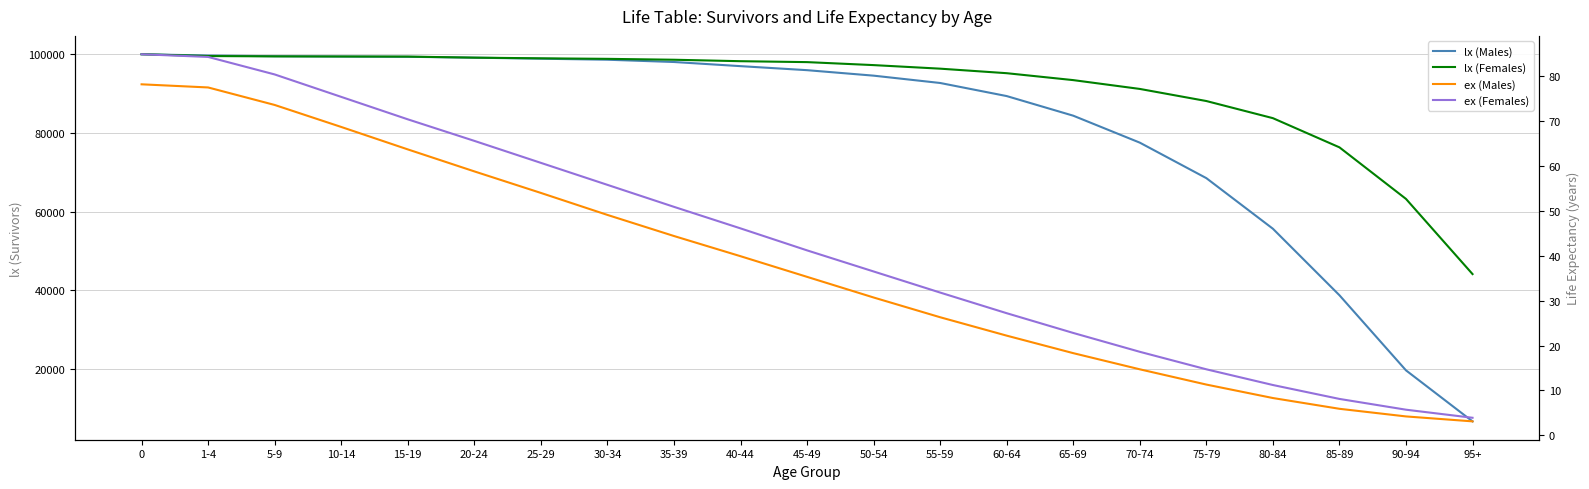

Reading left to right, list all the values displayed in this chart.

lx (Males): 0=100000.0	1-4=99672.0	5-9=99499.0	10-14=99422.0	15-19=99355.0	20-24=99129.0	25-29=98867.0	30-34=98607.0	35-39=98027.0	40-44=96973.0	45-49=95949.0	50-54=94555.0	55-59=92690.0	60-64=89362.0	65-69=84372.0	70-74=77518.0	75-79=68491.0	80-84=55623.0	85-89=38708.0	90-94=19602.0	95+=6629.0
lx (Females): 0=100000.0	1-4=99543.0	5-9=99459.0	10-14=99430.0	15-19=99403.0	20-24=99137.0	25-29=98965.0	30-34=98830.0	35-39=98602.0	40-44=98232.0	45-49=97997.0	50-54=97237.0	55-59=96333.0	60-64=95180.0	65-69=93421.0	70-74=91179.0	75-79=88102.0	80-84=83745.0	85-89=76321.0	90-94=63206.0	95+=44089.0
ex (Males): 0=78.2	1-4=77.5	5-9=73.6	10-14=68.7	15-19=63.7	20-24=58.8	25-29=54.0	30-34=49.1	35-39=44.4	40-44=39.9	45-49=35.3	50-54=30.7	55-59=26.3	60-64=22.2	65-69=18.3	70-74=14.7	75-79=11.3	80-84=8.3	85-89=5.9	90-94=4.2	95+=3.1
ex (Females): 0=84.9	1-4=84.3	5-9=80.4	10-14=75.4	15-19=70.4	20-24=65.6	25-29=60.7	30-34=55.8	35-39=50.9	40-44=46.1	45-49=41.2	50-54=36.5	55-59=31.8	60-64=27.2	65-69=22.8	70-74=18.6	75-79=14.7	80-84=11.2	85-89=8.1	90-94=5.7	95+=3.9